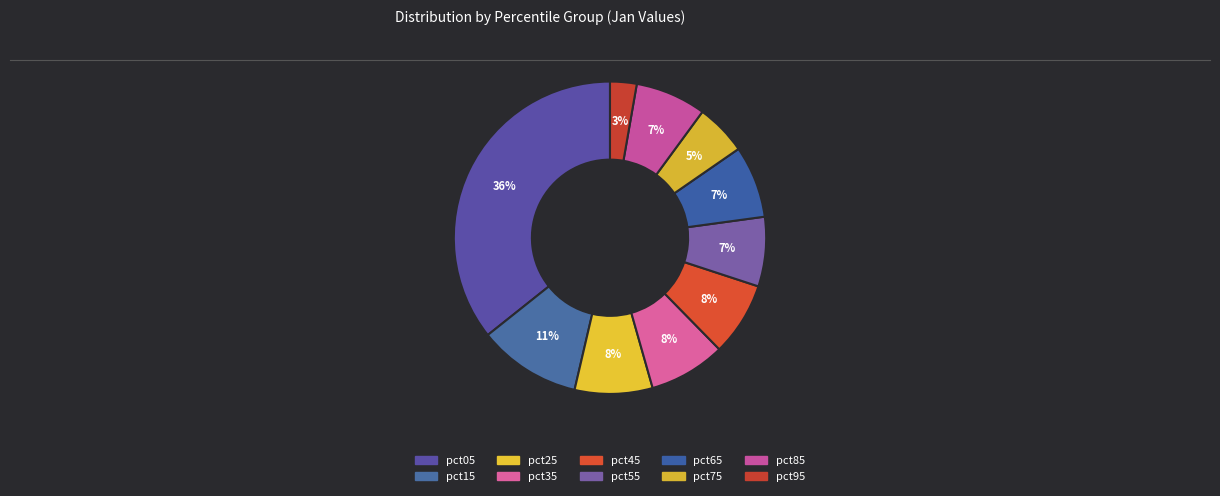

To the nearest percent, what percentage of the pie is pct95?

3%